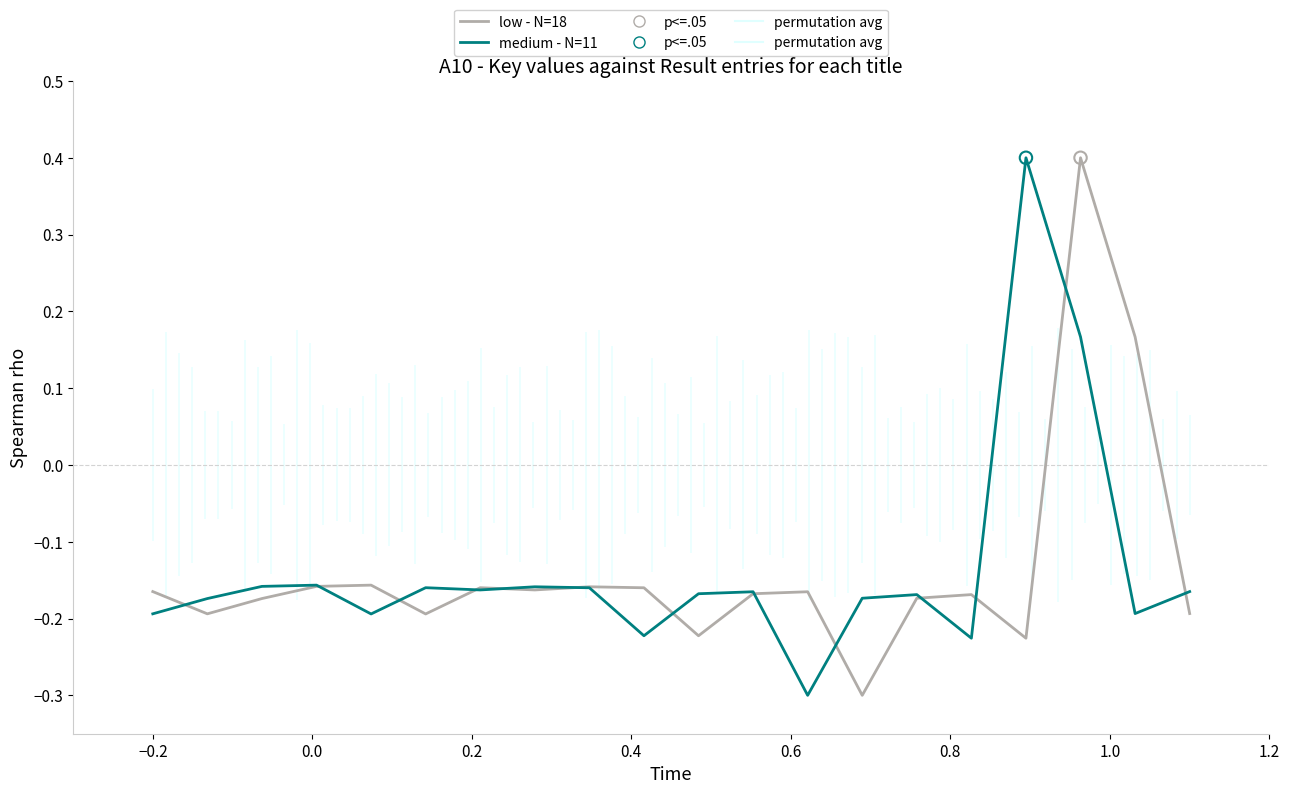

Is the value of medium - N=11 at 19 greater than the value of low - N=18 at 18?

No